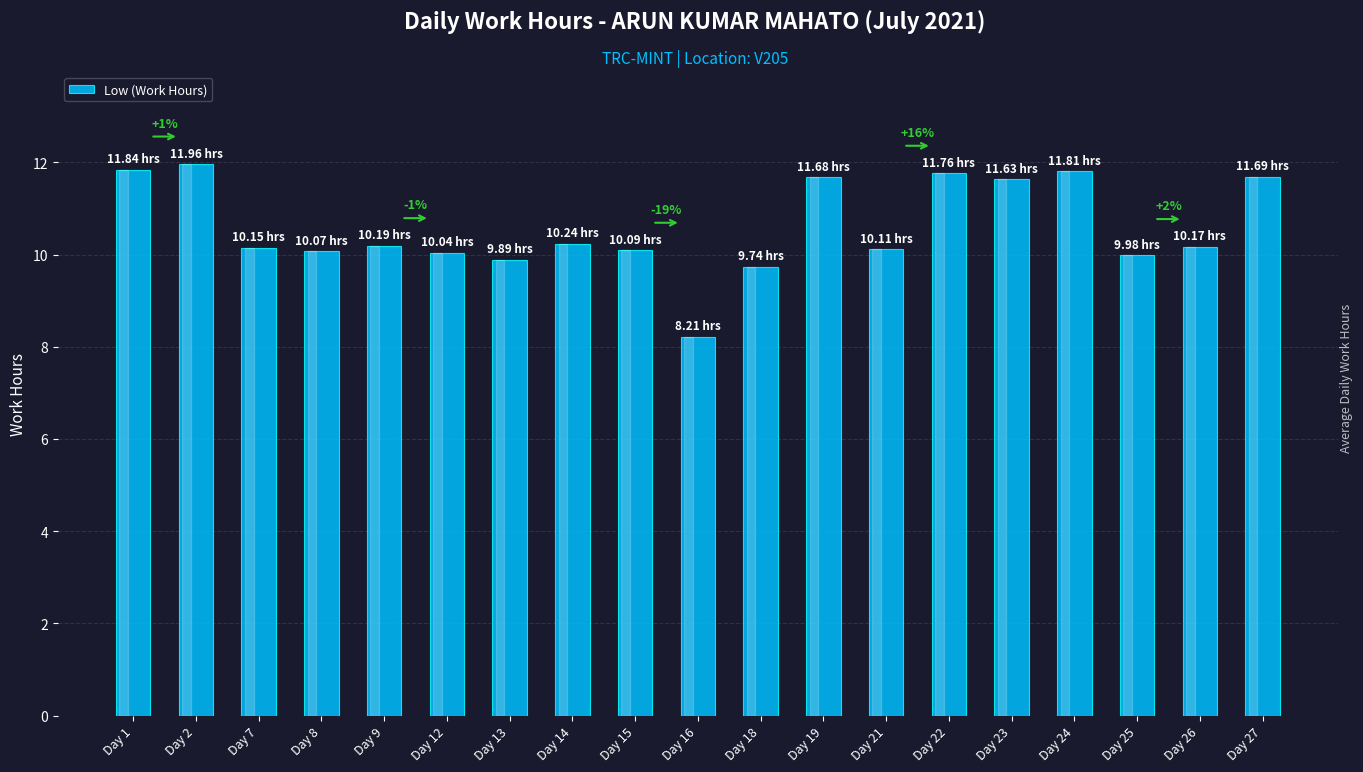

What is the value of the 10th bar from the left?

8.2